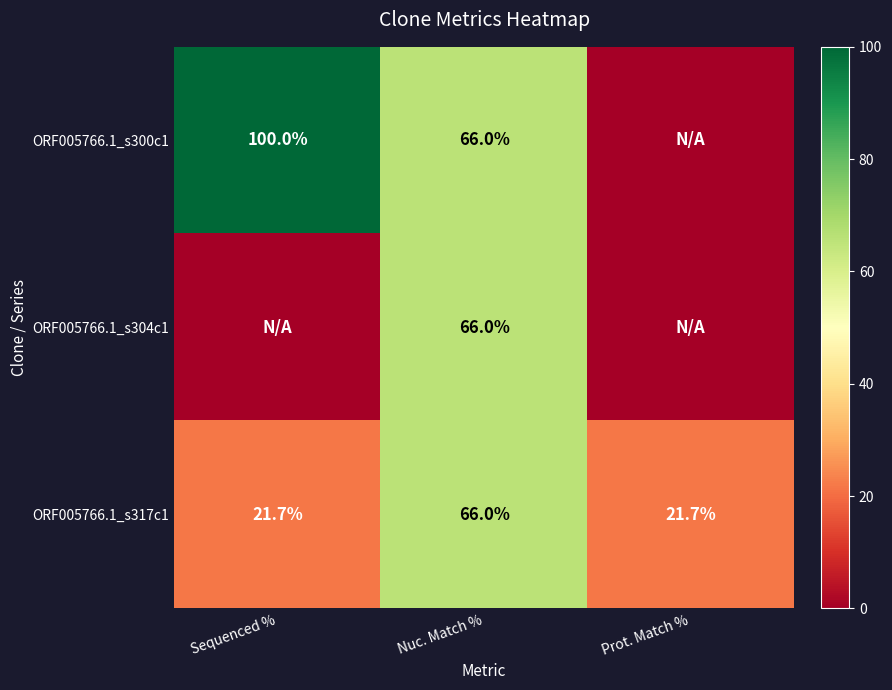

At which category is the sum across all series the highest?

Nuc. Match %